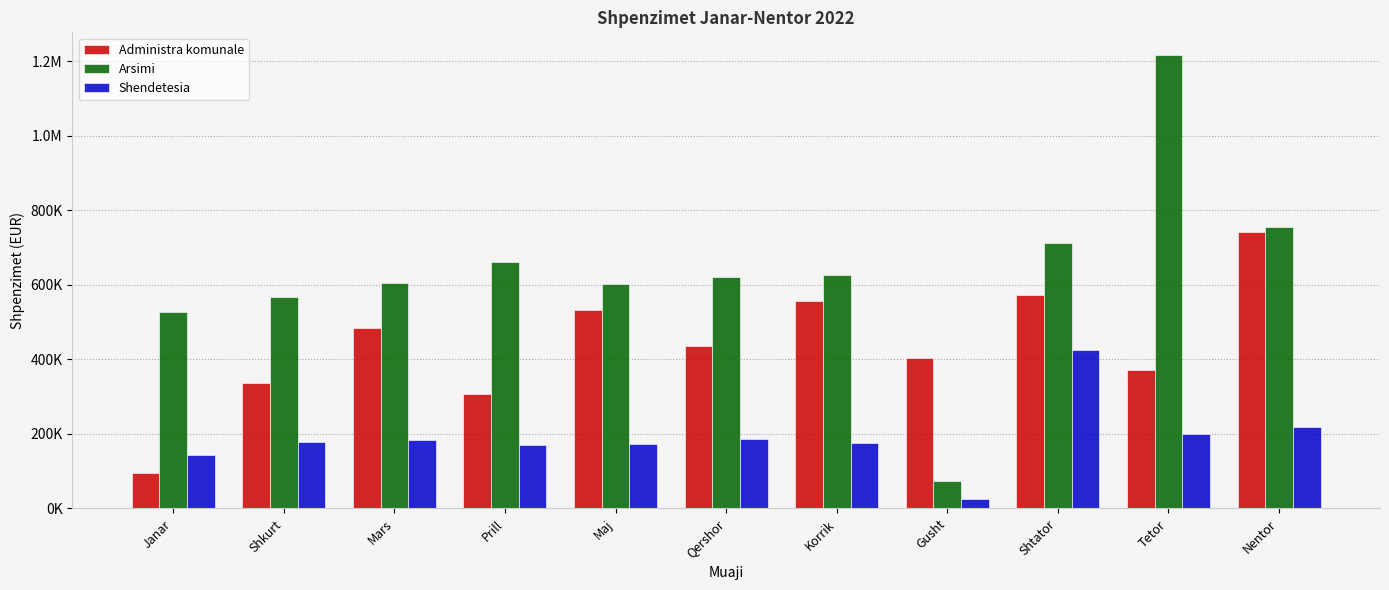

At how many categories does at least one series exceed 864597?

1